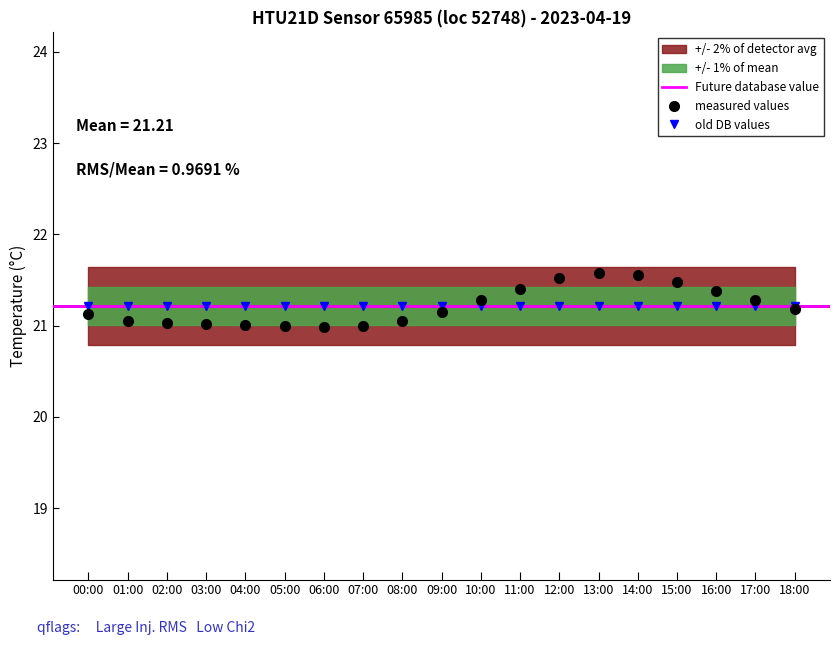

Is it true that the value at 15:00 is 21.5?

True